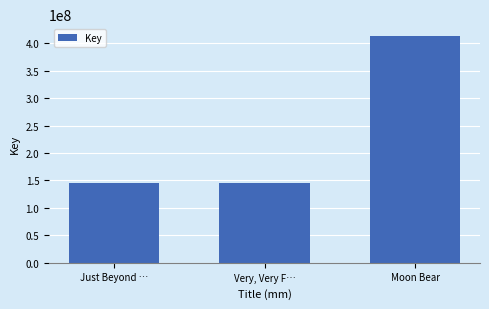

What is the label of the 1st bar from the right?

Moon Bear